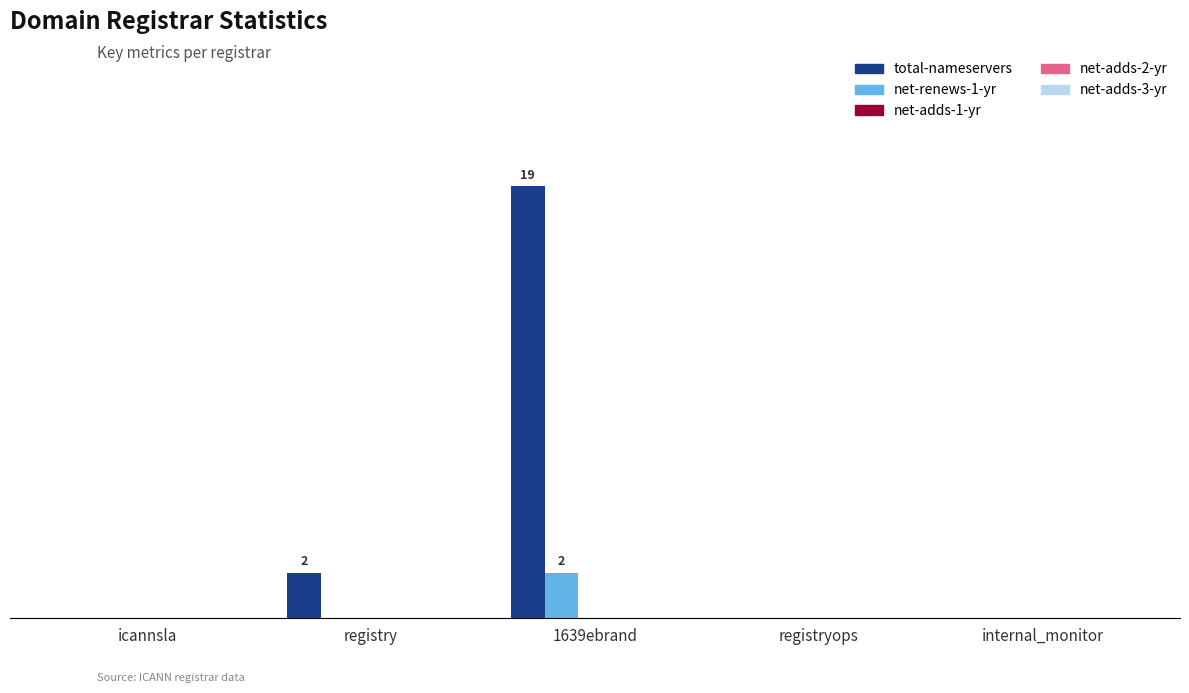

Reading left to right, transcribe all the data shown in this chart.

total-nameservers: icannsla=0	registry=2	1639ebrand=19	registryops=0	internal_monitor=0
net-renews-1-yr: icannsla=0	registry=0	1639ebrand=2	registryops=0	internal_monitor=0
net-adds-1-yr: icannsla=0	registry=0	1639ebrand=0	registryops=0	internal_monitor=0
net-adds-2-yr: icannsla=0	registry=0	1639ebrand=0	registryops=0	internal_monitor=0
net-adds-3-yr: icannsla=0	registry=0	1639ebrand=0	registryops=0	internal_monitor=0